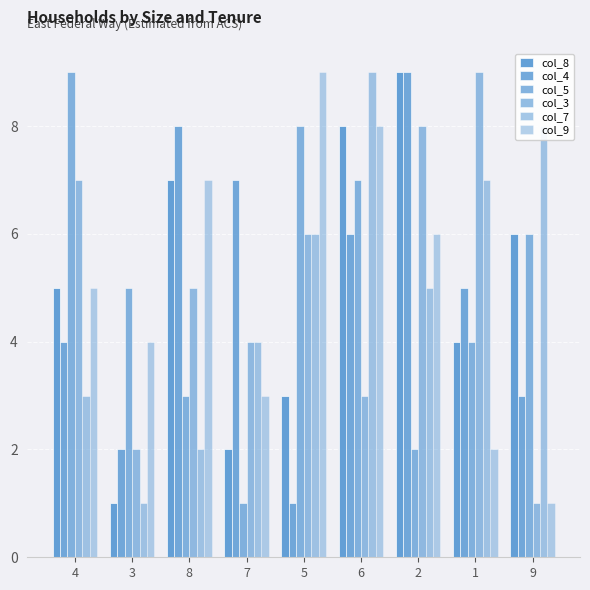

How many groups of bars are there?

9